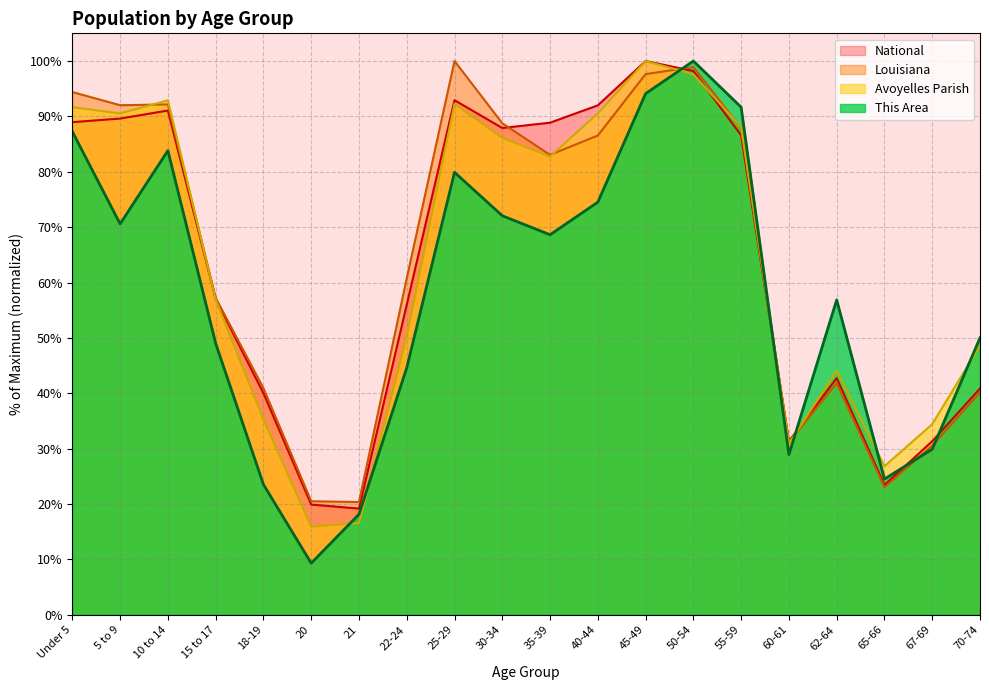

What is the lowest value of the National series?

19.2